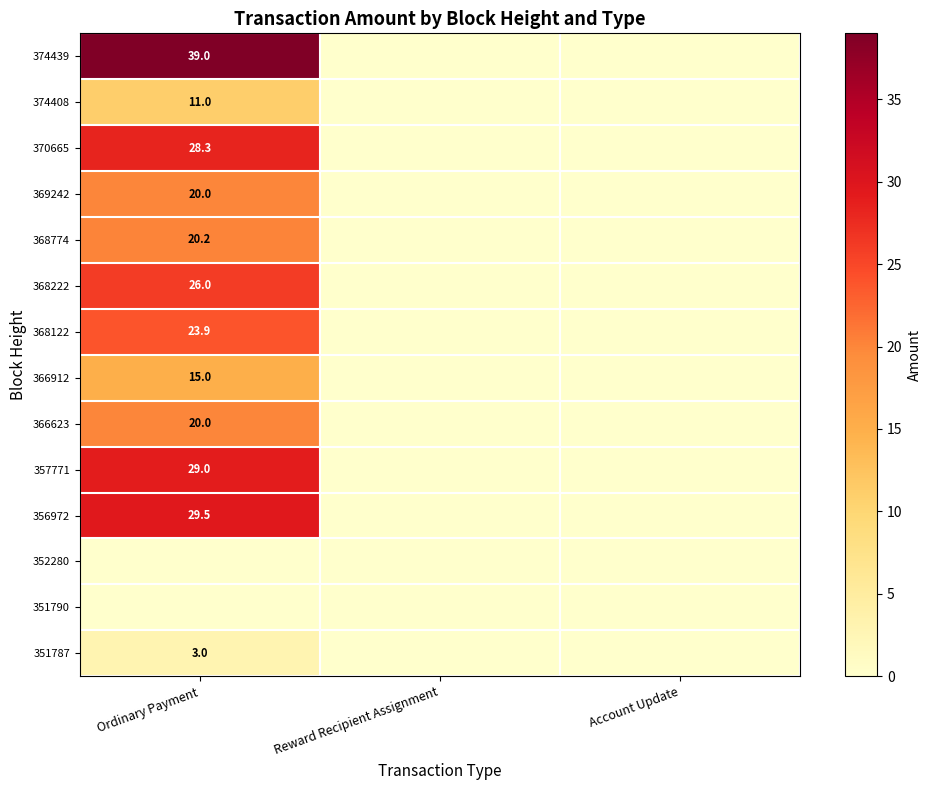

Is it true that 368222 equals 13.5 at Ordinary Payment?

False